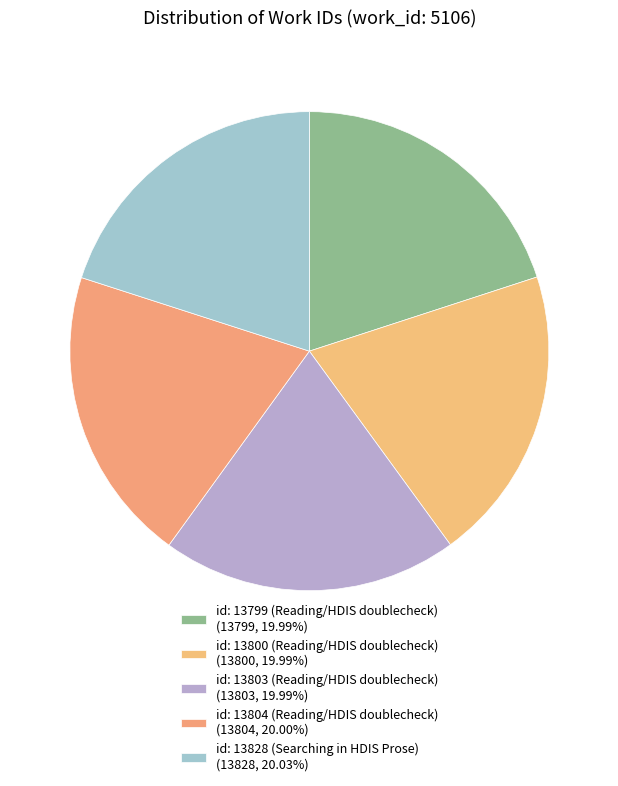

To the nearest percent, what portion does id: 13804 (Reading/HDIS doublecheck) represent?

20%